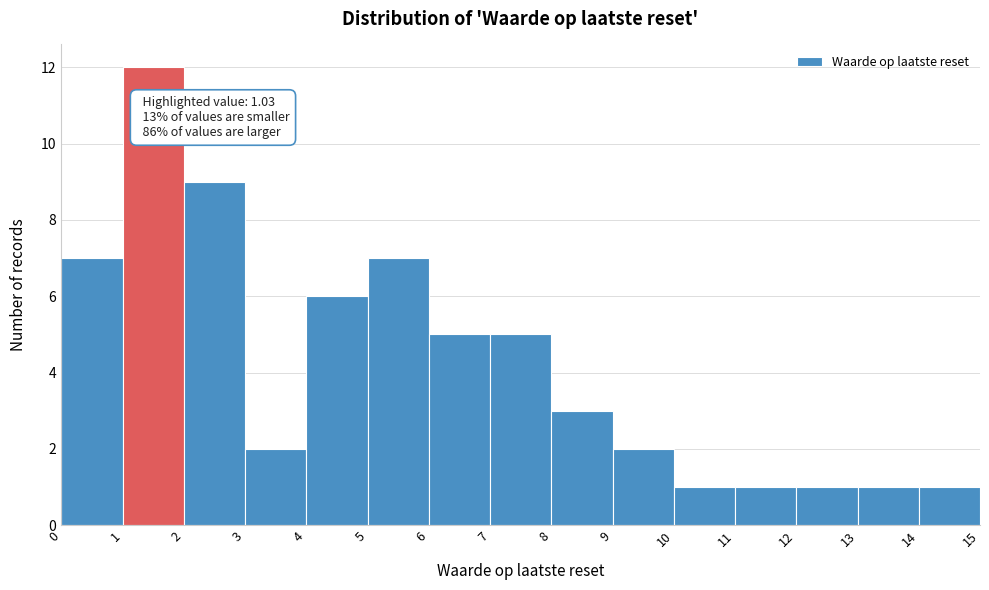

Over which range of the x-axis is the bar tallest?

1 to 2